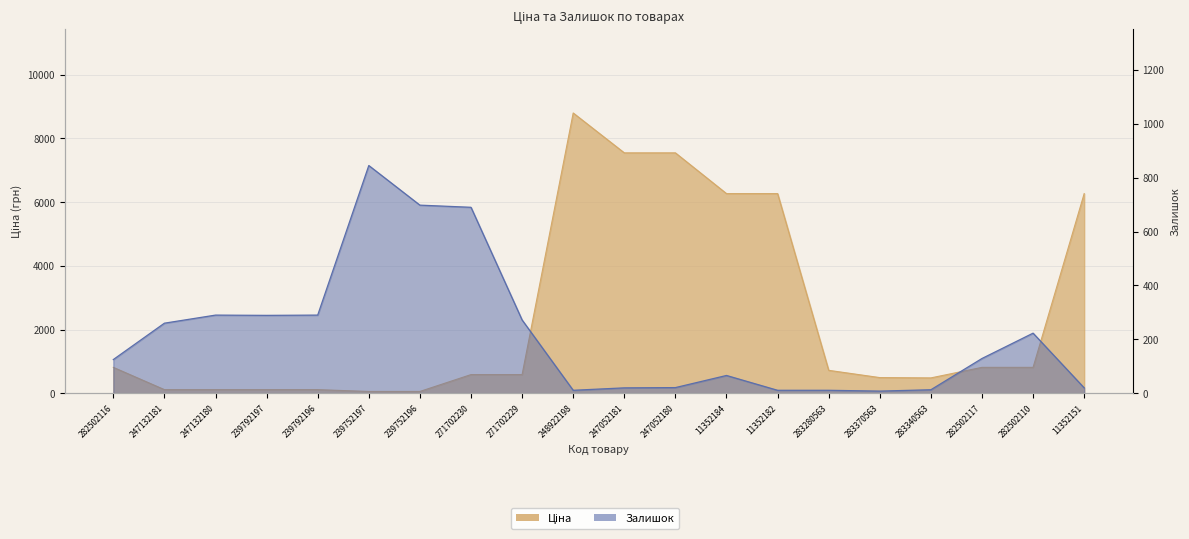

Between 239752197 and 11352184, which is larger?

11352184